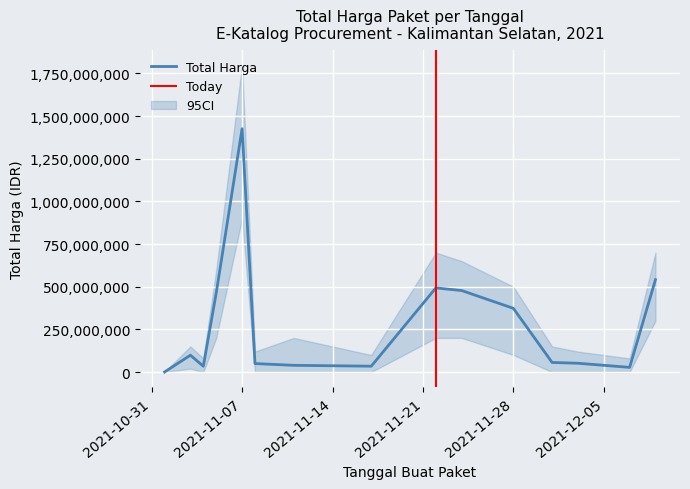

How many values are below 56152800?

7